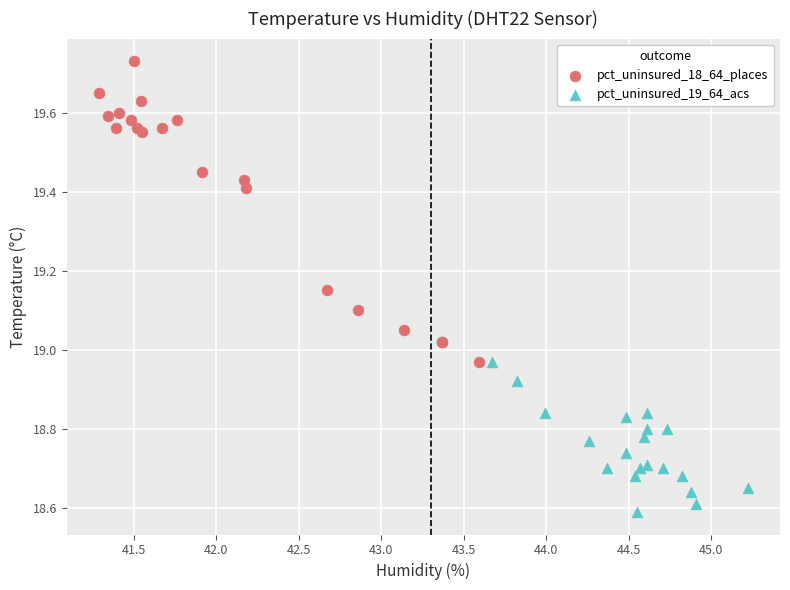

Which series contains the lowest Y value?

pct_uninsured_19_64_acs